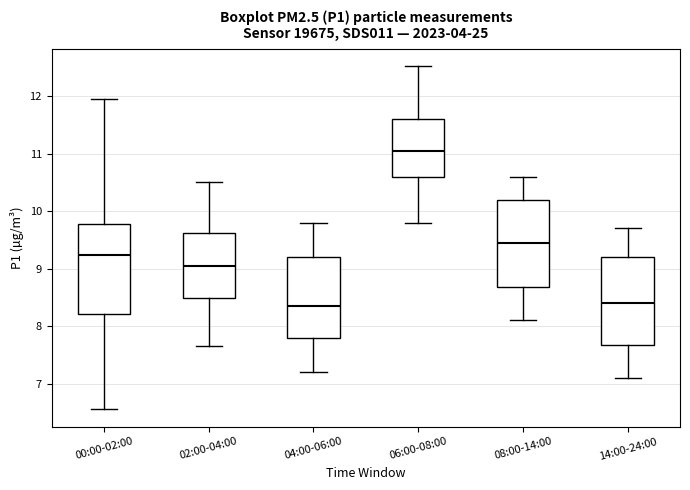

Reading left to right, read every box against the y-axis: the position of its median line, the range the box covers, and the ends of its whiskers. The values are not printed on the chart, so give them approximately, as read against the axis.

00:00-02:00: median 9.2, box 8.2 to 9.8, whiskers 6.6 to 12.0
02:00-04:00: median 9.1, box 8.5 to 9.6, whiskers 7.7 to 10.5
04:00-06:00: median 8.4, box 7.8 to 9.2, whiskers 7.2 to 9.8
06:00-08:00: median 11.1, box 10.6 to 11.6, whiskers 9.8 to 12.5
08:00-14:00: median 9.5, box 8.7 to 10.2, whiskers 8.1 to 10.6
14:00-24:00: median 8.4, box 7.7 to 9.2, whiskers 7.1 to 9.7